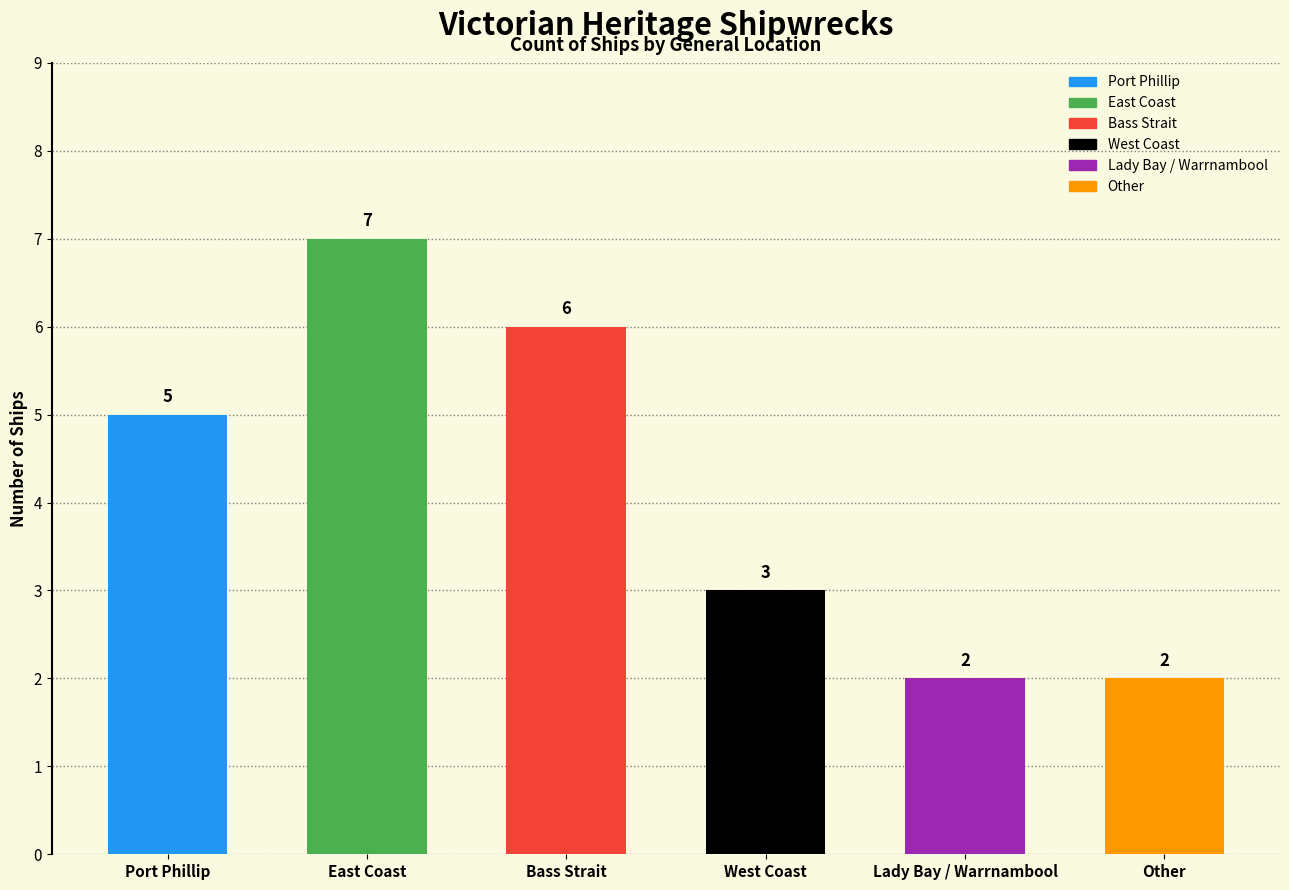

What is the label of the 2nd bar from the left?

East Coast